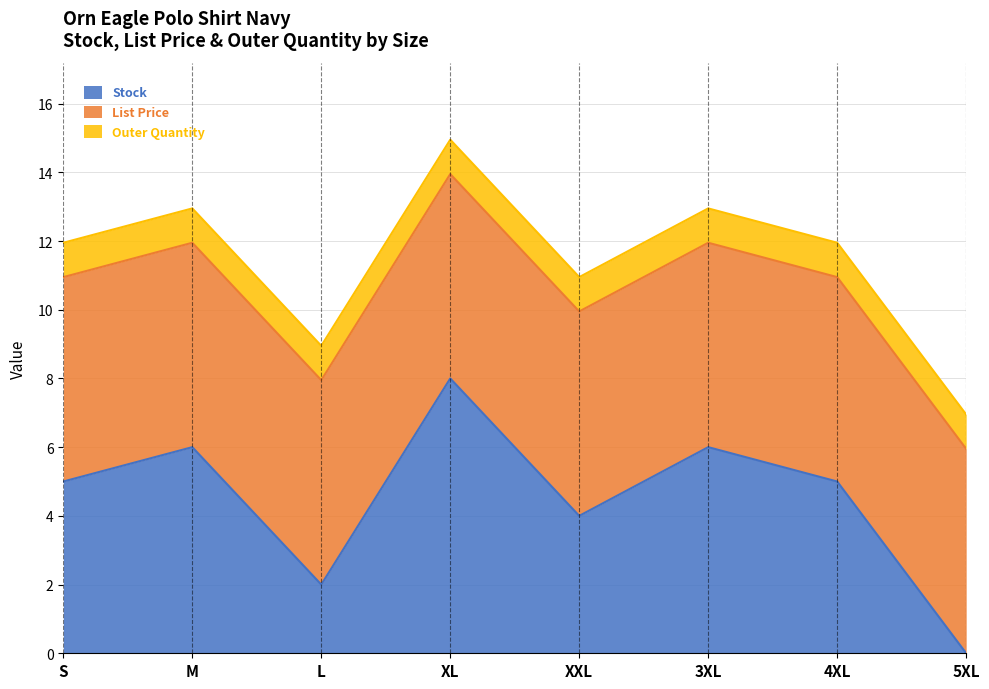

Where do Outer Quantity and Stock first cross each other?

4XL and 5XL